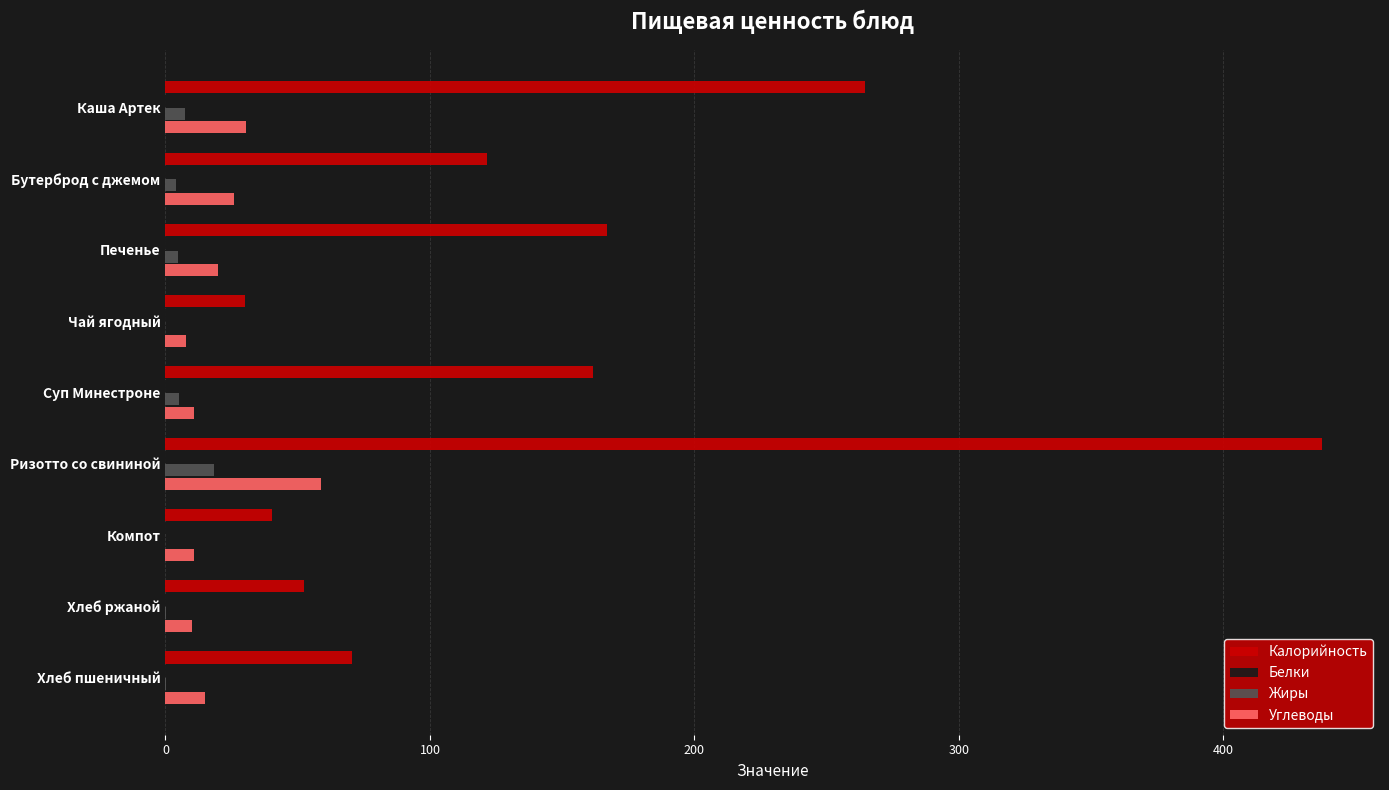

What is the maximum value shown in the chart?

437.3